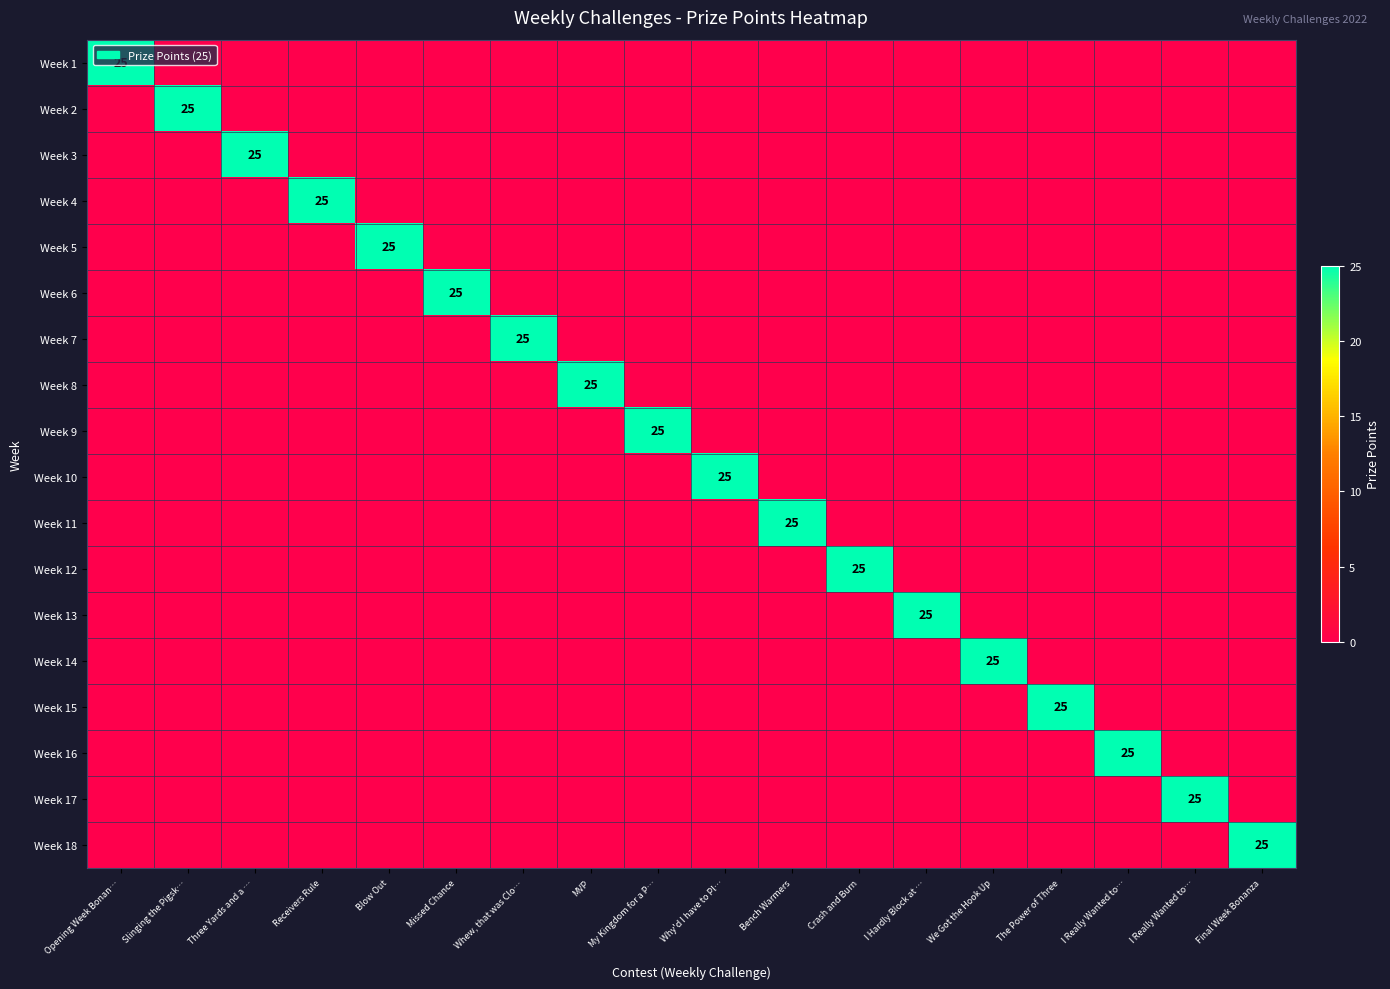

At how many categories does at least one series exceed 11?

18